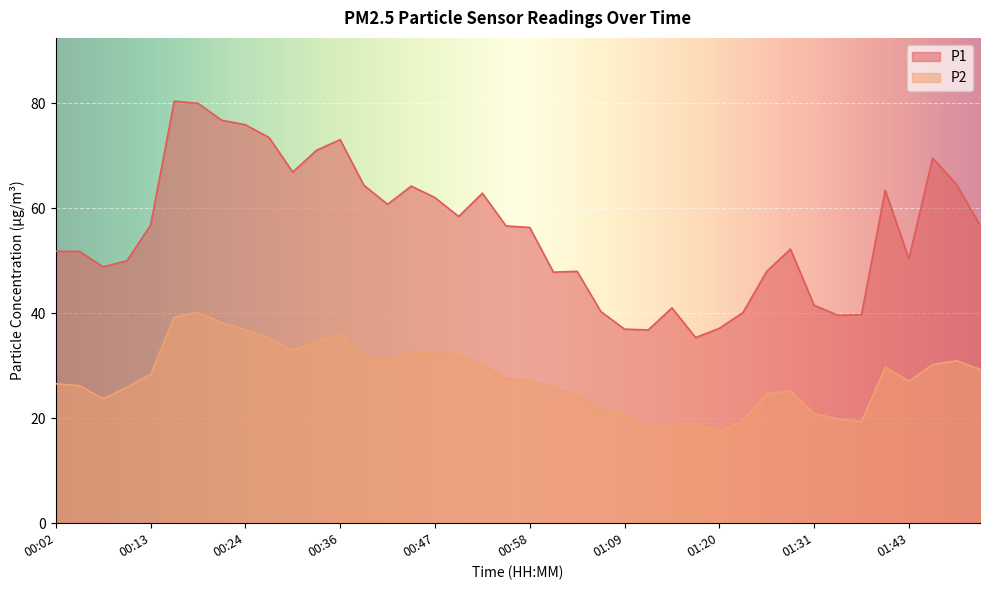

Which label corresponds to the smallest value in the chart?

01:20